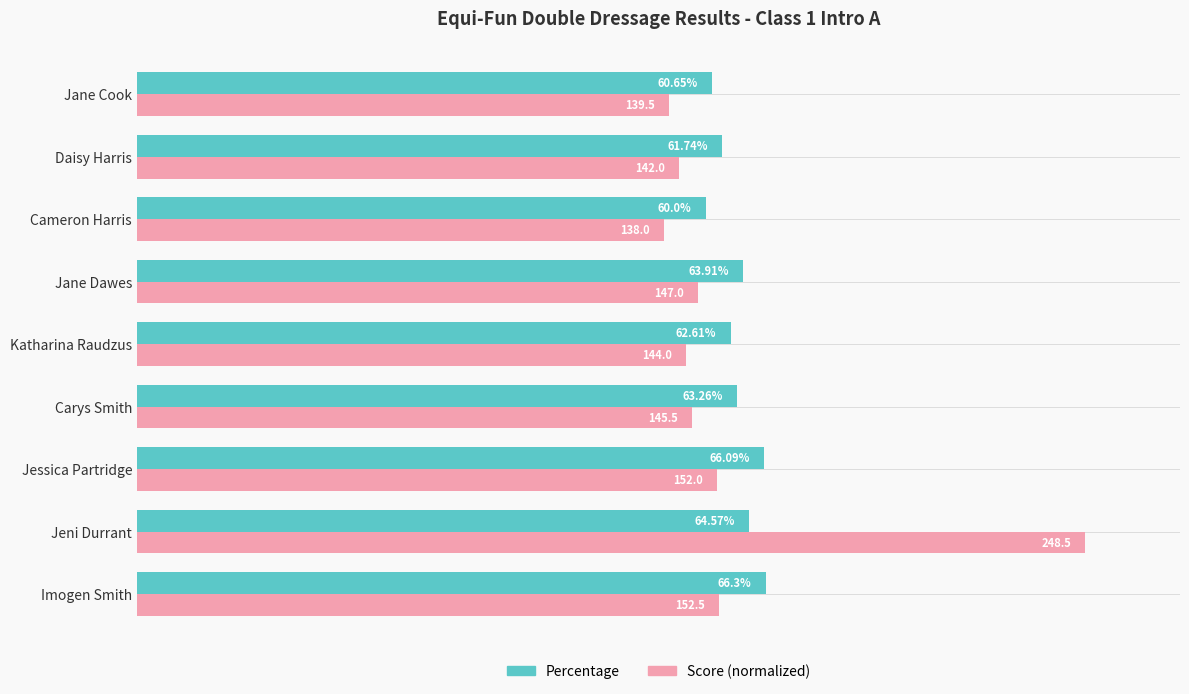

Which series changed the most between Imogen Smith and Daisy Harris?

Percentage